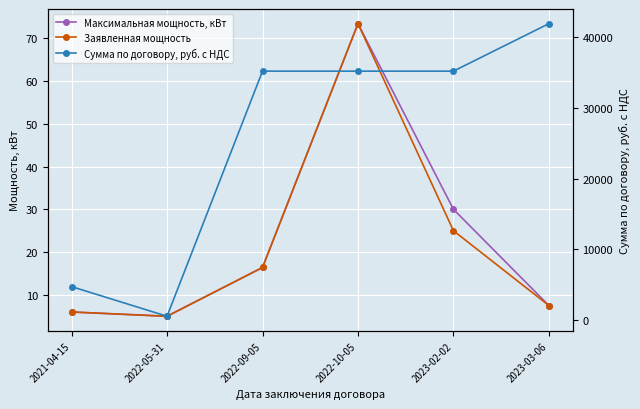

Reading left to right, extract all data points from this chart.

Максимальная мощность, кВт: 2021-04-15=6.0	2022-05-31=5.0	2022-09-05=16.4	2022-10-05=73.4	2023-02-02=30.0	2023-03-06=7.5
Заявленная мощность: 2021-04-15=6.0	2022-05-31=5.0	2022-09-05=16.4	2022-10-05=73.4	2023-02-02=25.0	2023-03-06=7.5
Сумма по договору, руб. с НДС: 2021-04-15=4737.6	2022-05-31=550.0	2022-09-05=35176.8	2022-10-05=35176.8	2023-02-02=35176.8	2023-03-06=41889.6